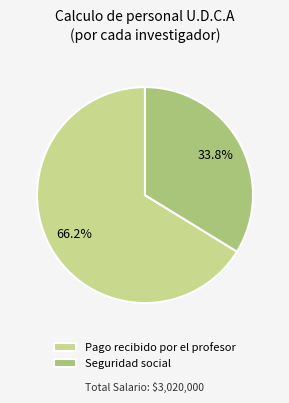

To the nearest percent, what percentage of the pie is Pago recibido por el profesor?

66%